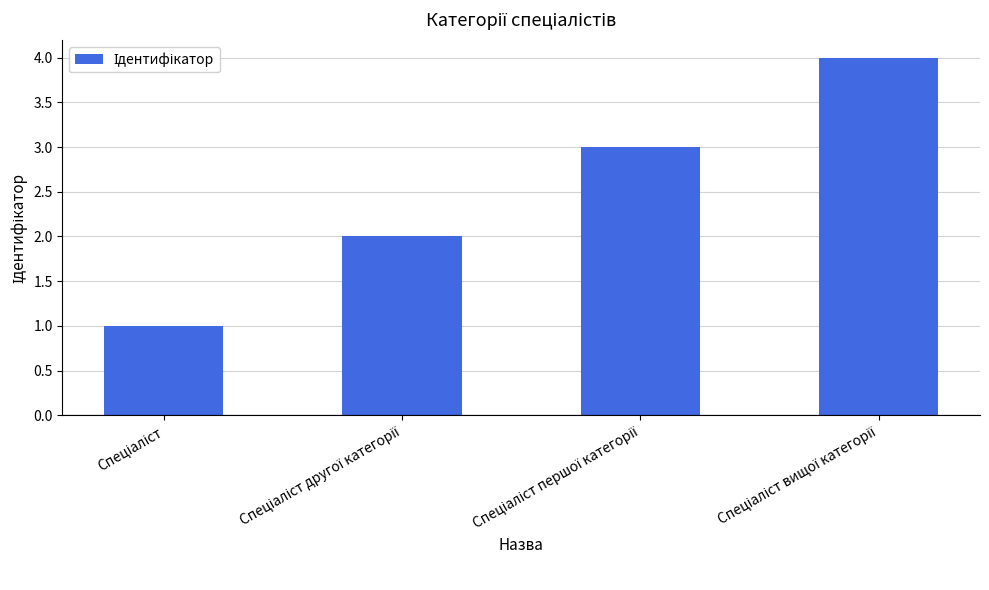

What is the maximum value shown in the chart?

4